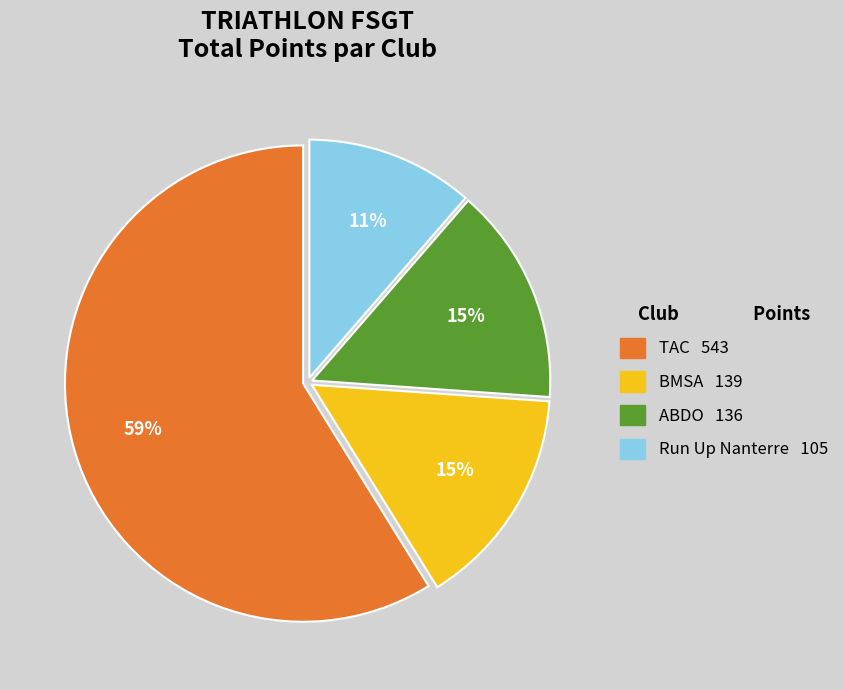

To the nearest percent, what is the average slice percentage?

25%